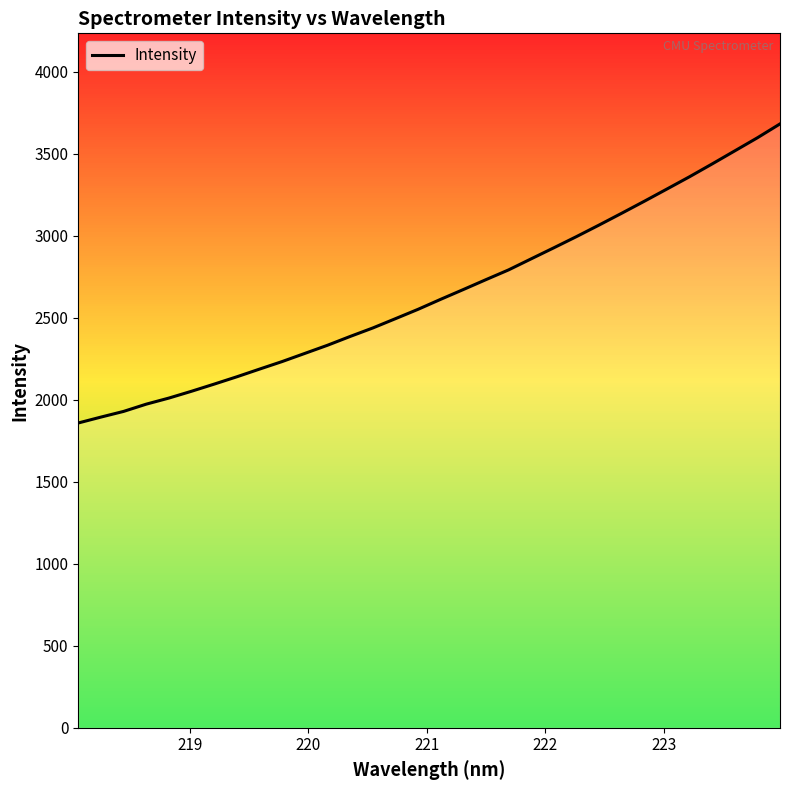

What is the smallest value displayed?

1858.7